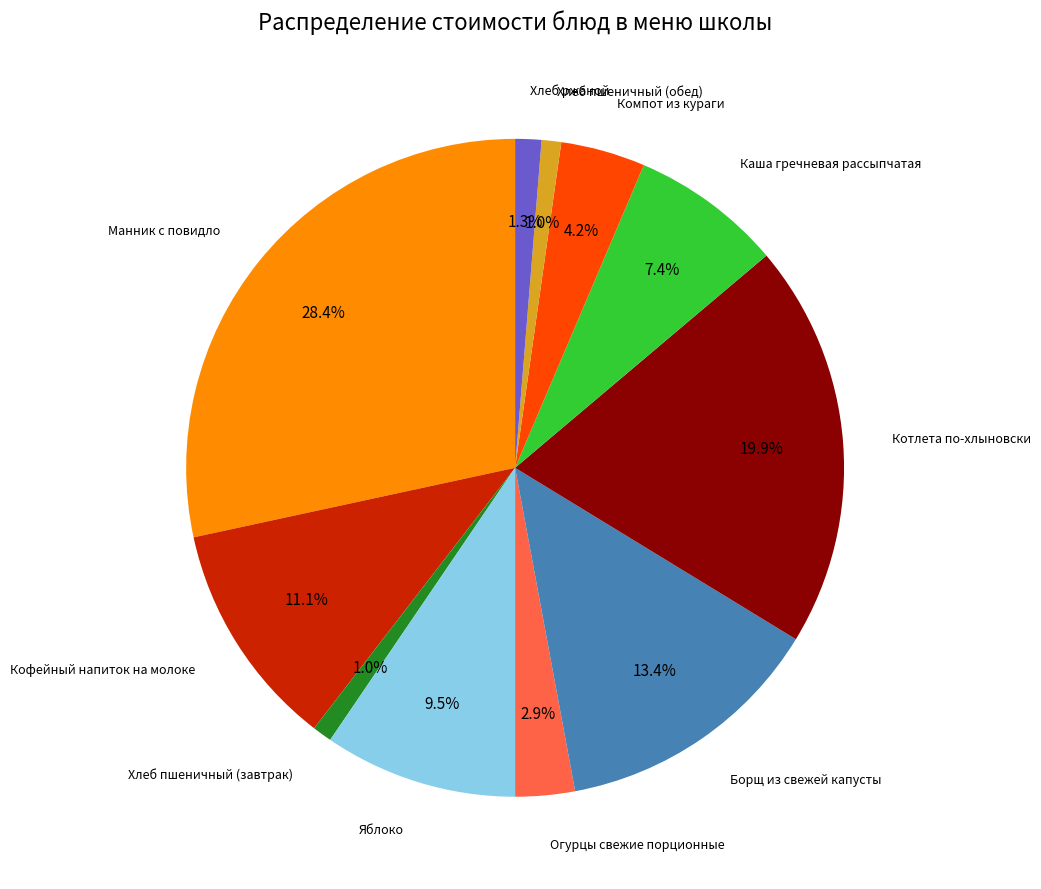

Is there a majority slice in this chart?

No